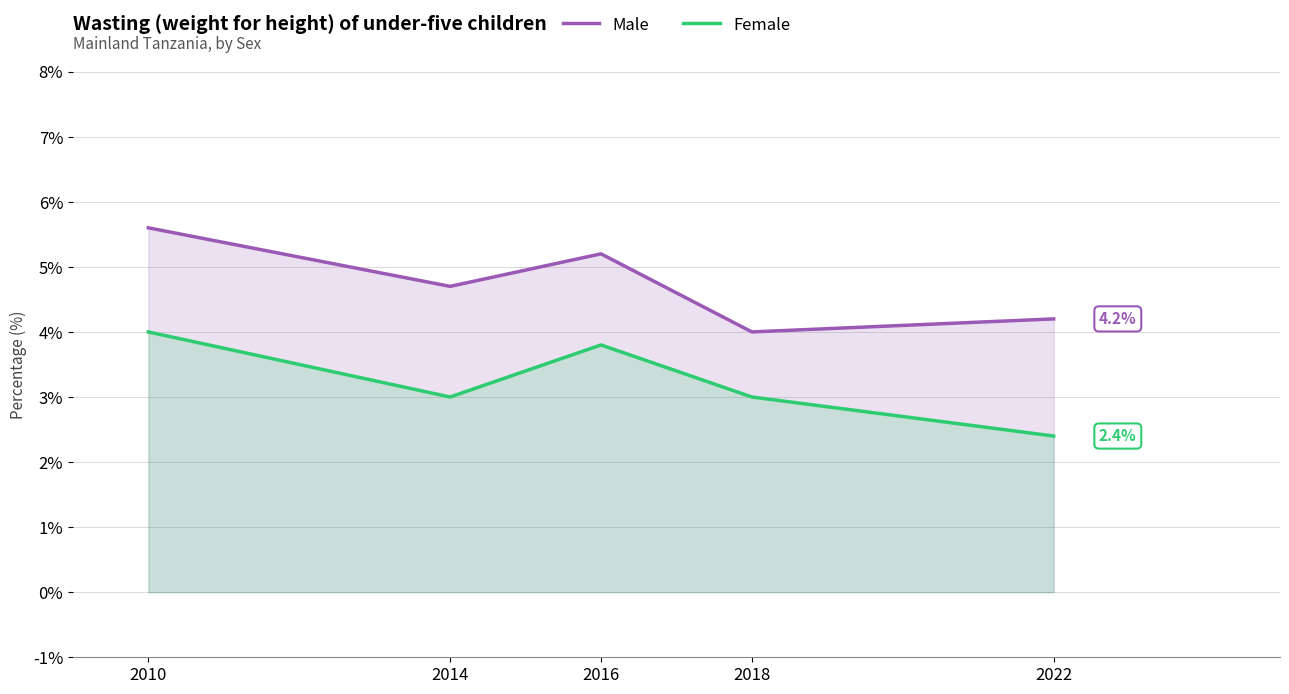

What is the average value of the Male series?

4.7